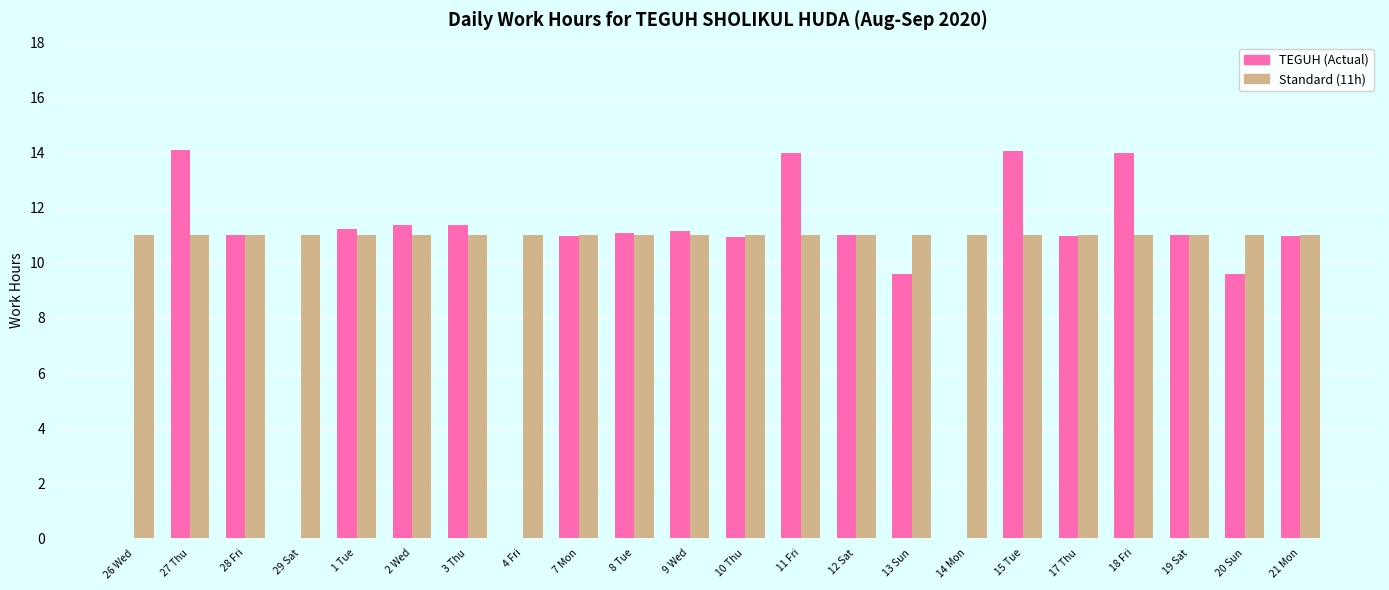

Is it true that Standard (11h) equals 16.8 at 17 Thu?

False